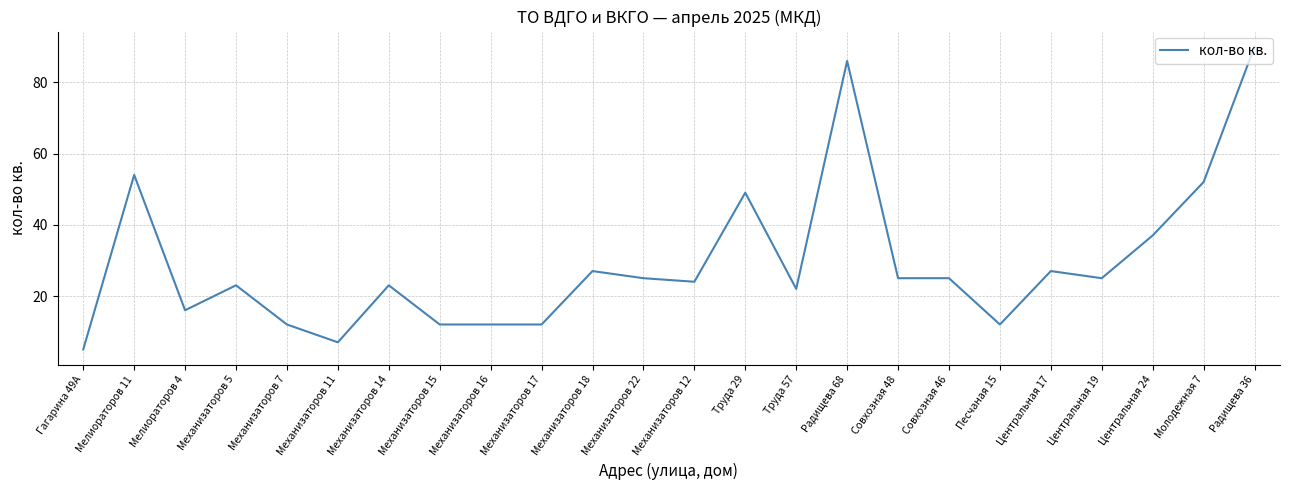

Reading left to right, list all the values displayed in this chart.

5	54	16	23	12	7	23	12	12	12	27	25	24	49	22	86	25	25	12	27	25	37	52	90